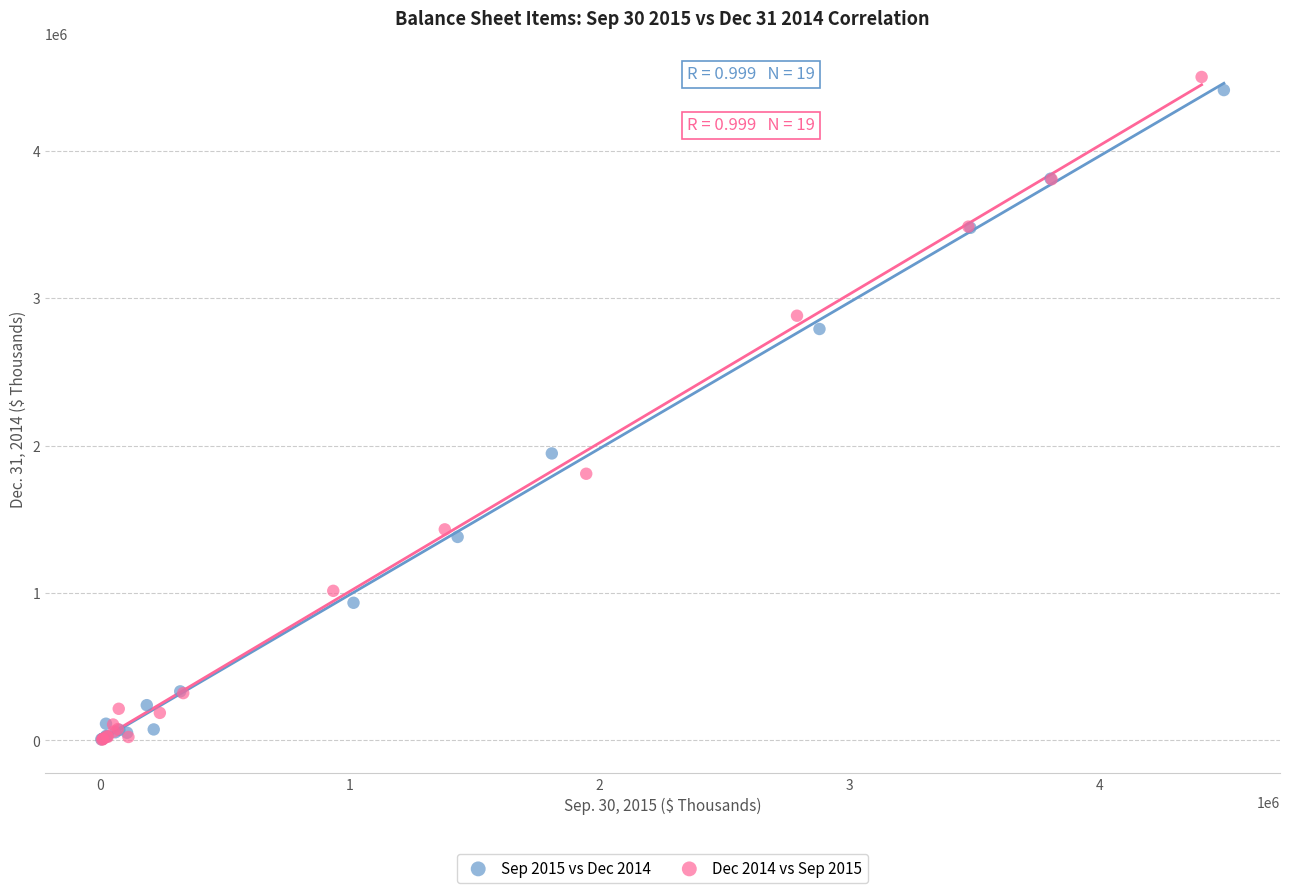

Which series has the largest Y range (max minus min)?

Dec 2014 vs Sep 2015